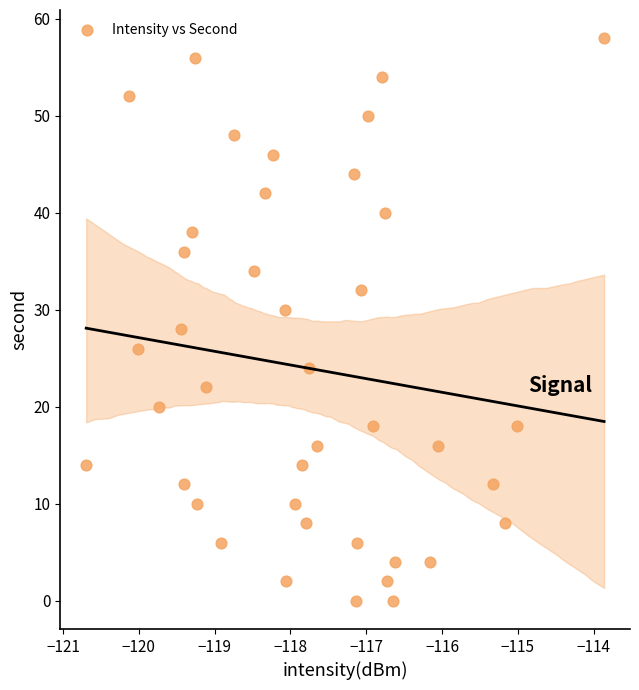

What is the range of Y values (max minus min)?

58